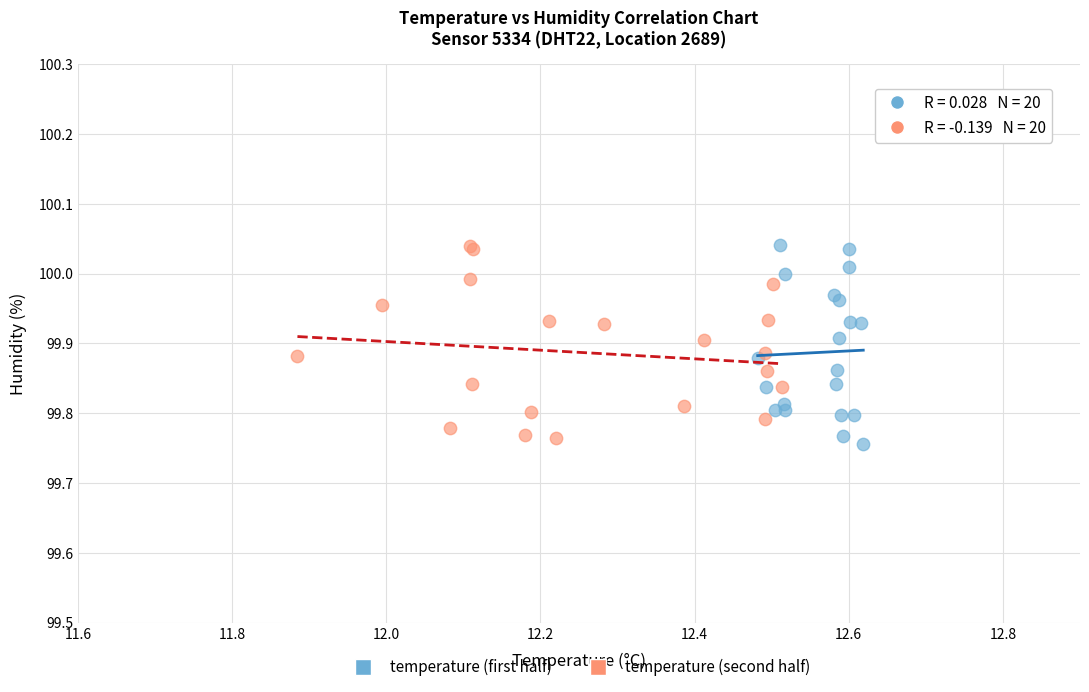

What are all the series names shown in the legend?

temperature (first half), temperature (second half)